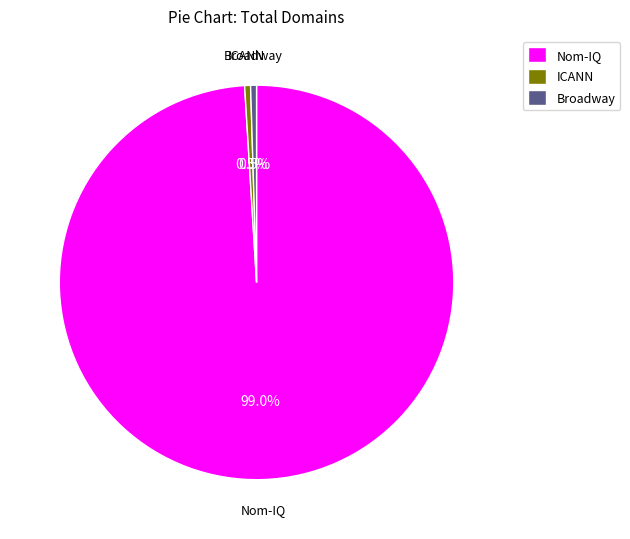

Which category has the biggest portion of the pie?

Nom-IQ